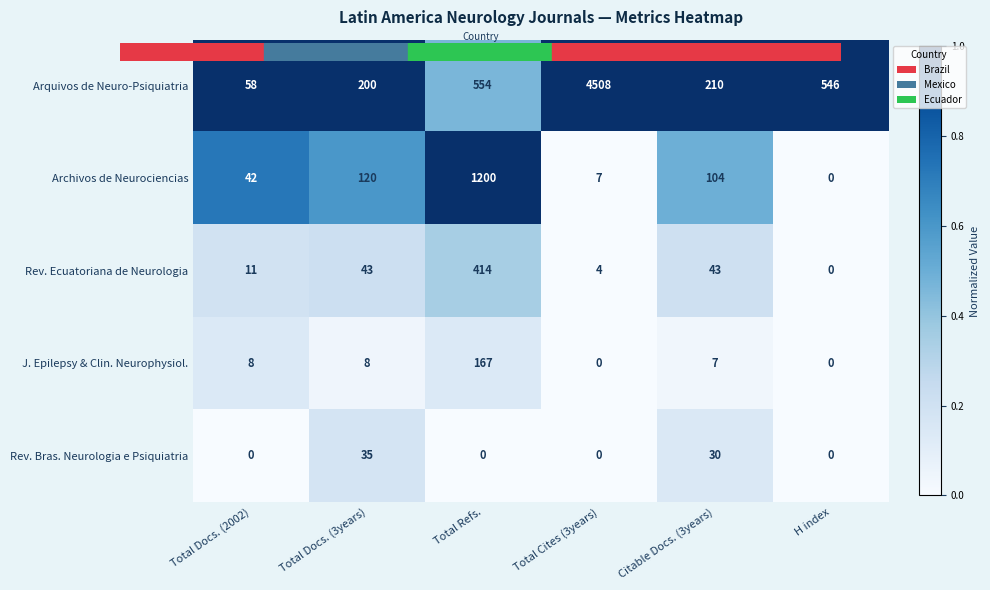

What is the average value of the Arquivos de Neuro-Psiquiatria series?

1013